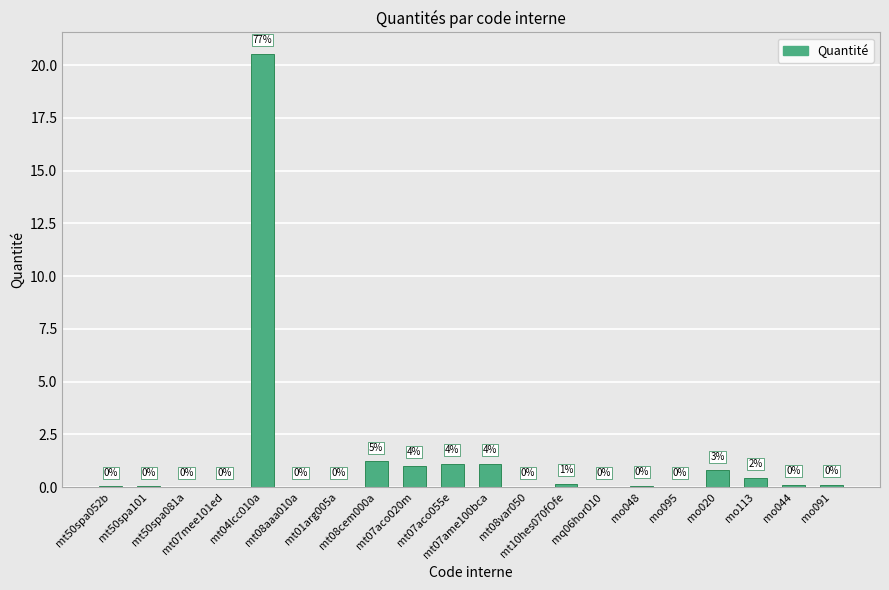

What is the maximum value shown in the chart?

20.5